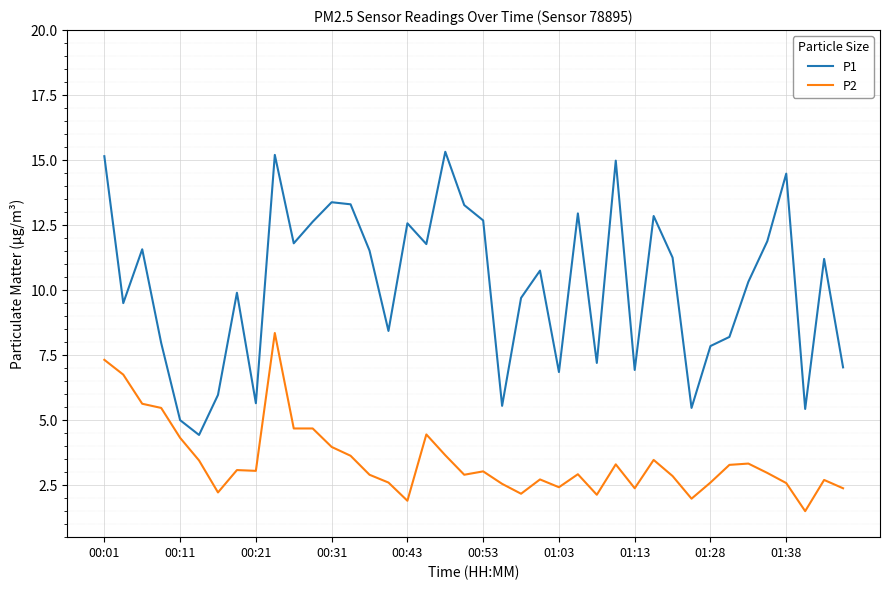

True or false: P2 and P1 intersect in this chart.

False